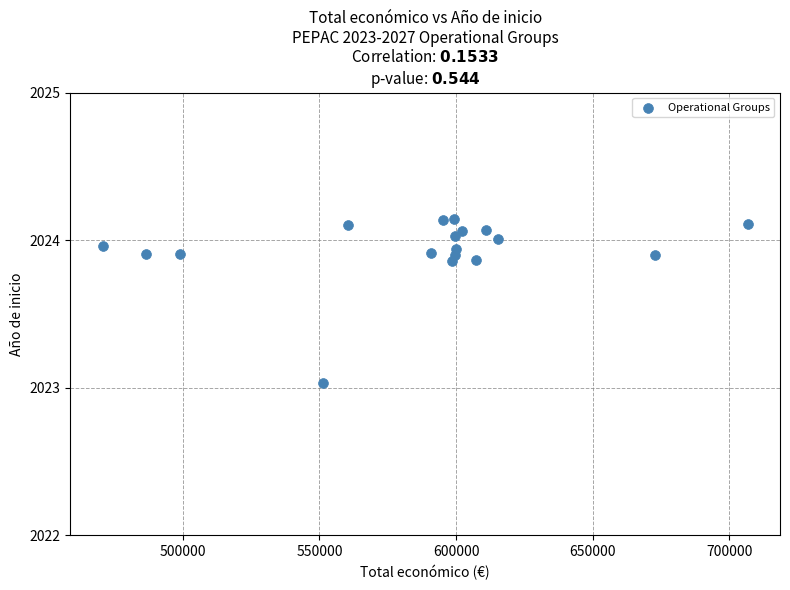

What is the range of X values (max minus min)?

236022.0